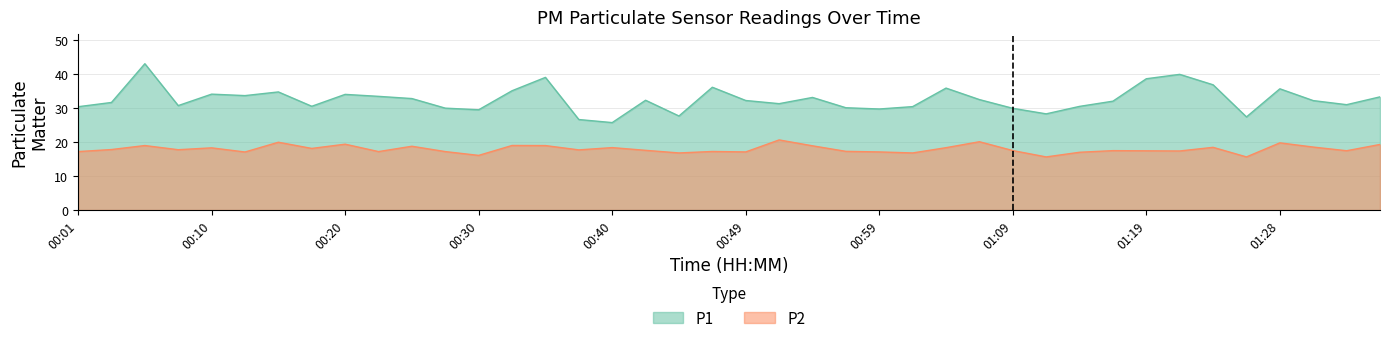

True or false: P2 and P1 cross at least once.

False